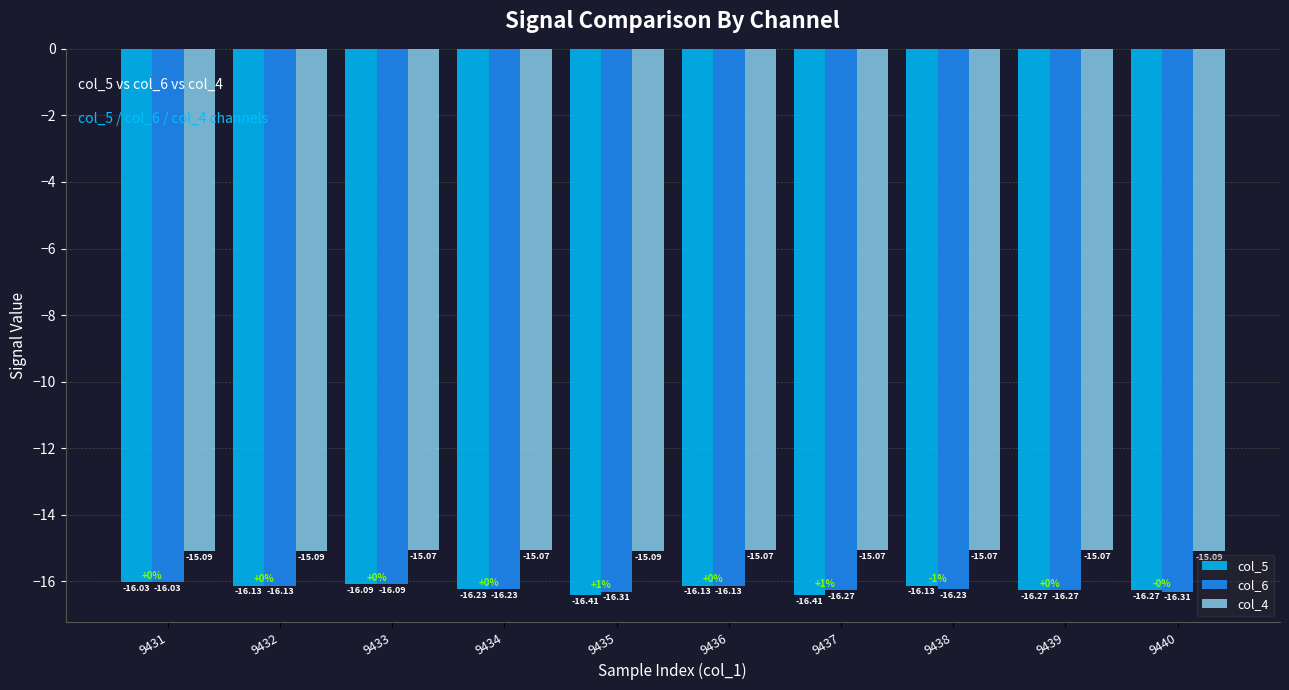

What is the approximate value of col_5 at 9437?

-16.4